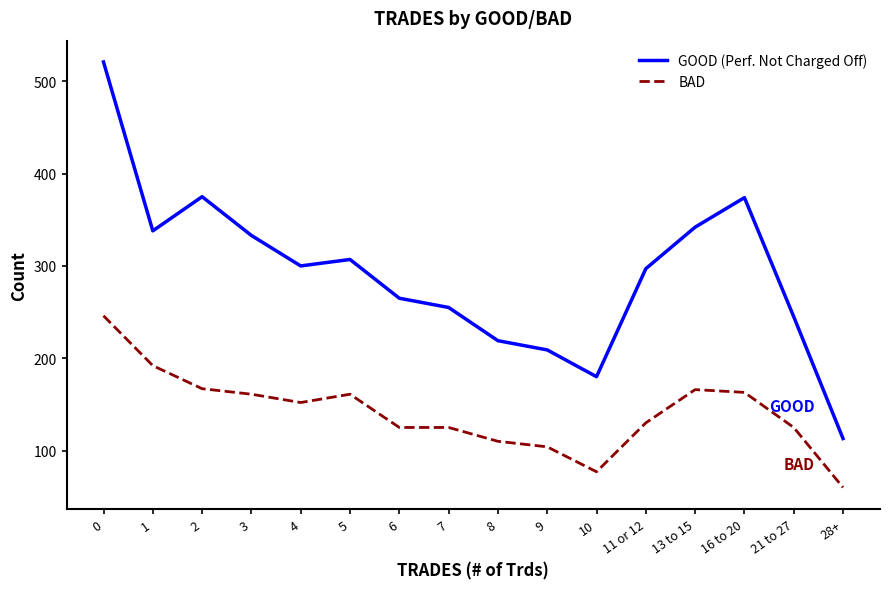

How many lines are shown in the chart?

2